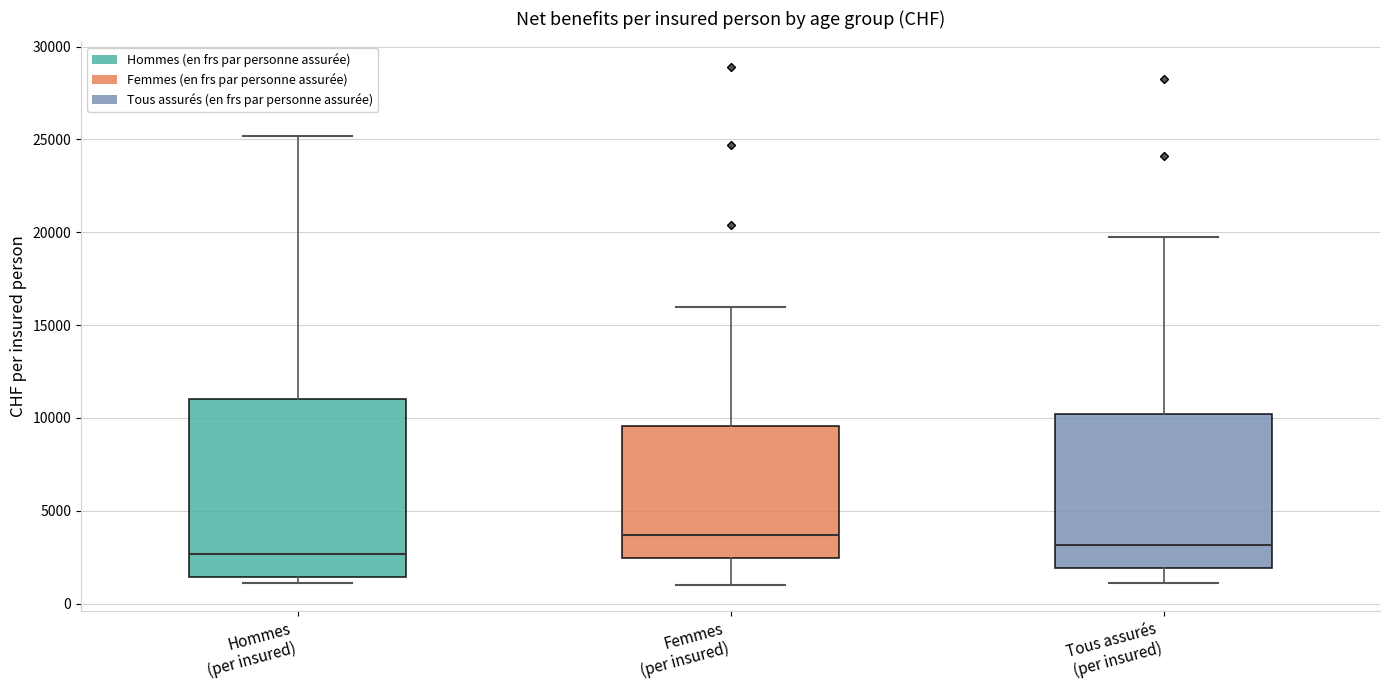

Where does the median line of the box for Femmes (per insured) sit on the y-axis? The values are not printed on the chart, so give them approximately, as read against the axis.

3500